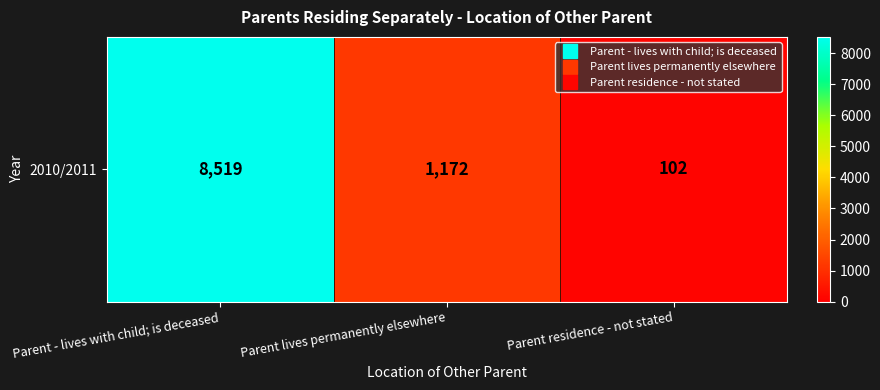

True or false: the data shows 47 at Parent residence - not stated.

False